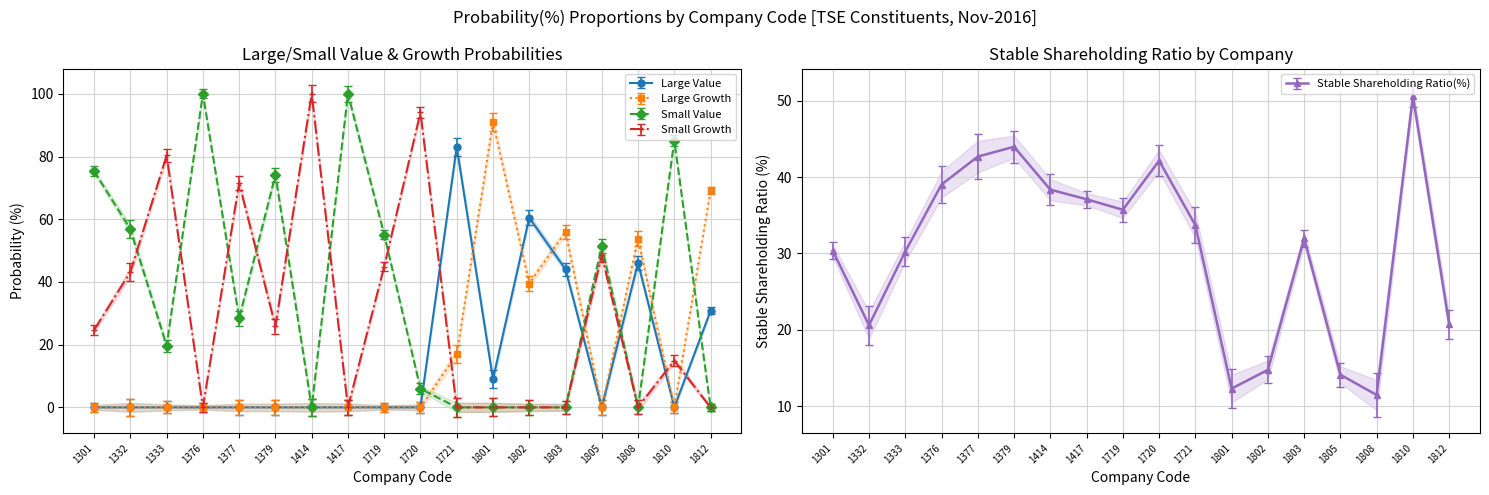

What is the total value across all series at 1802?

114.7